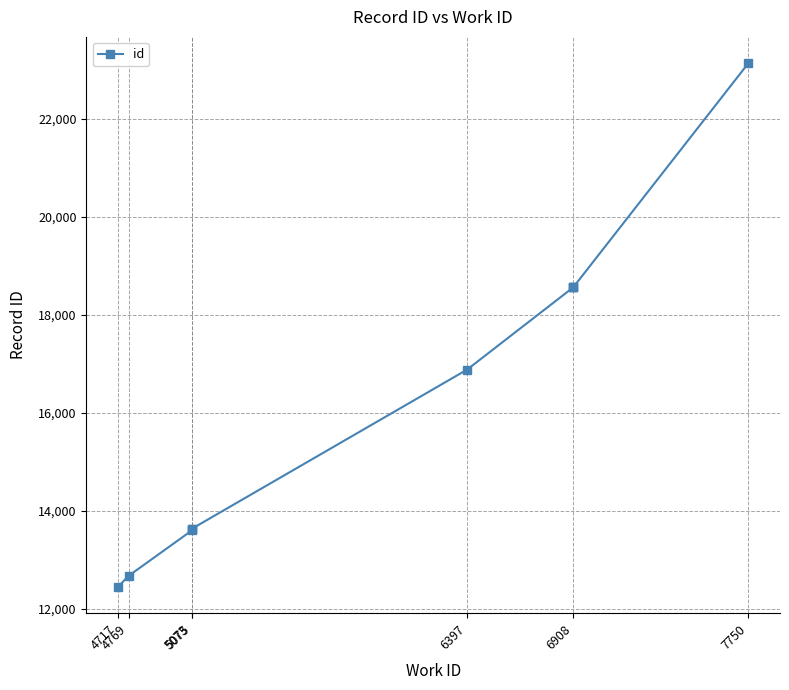

The chart shows a value of 7324 at 6397. True or false?

False